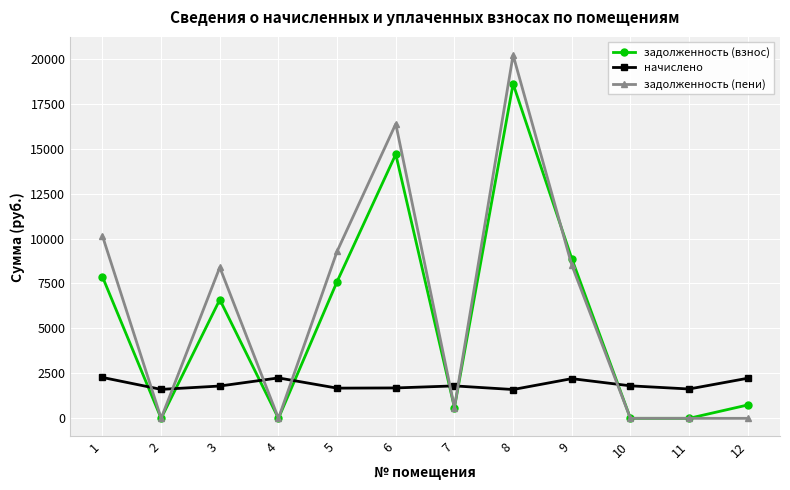

Which series has the largest total across all categories?

задолженность (пени)